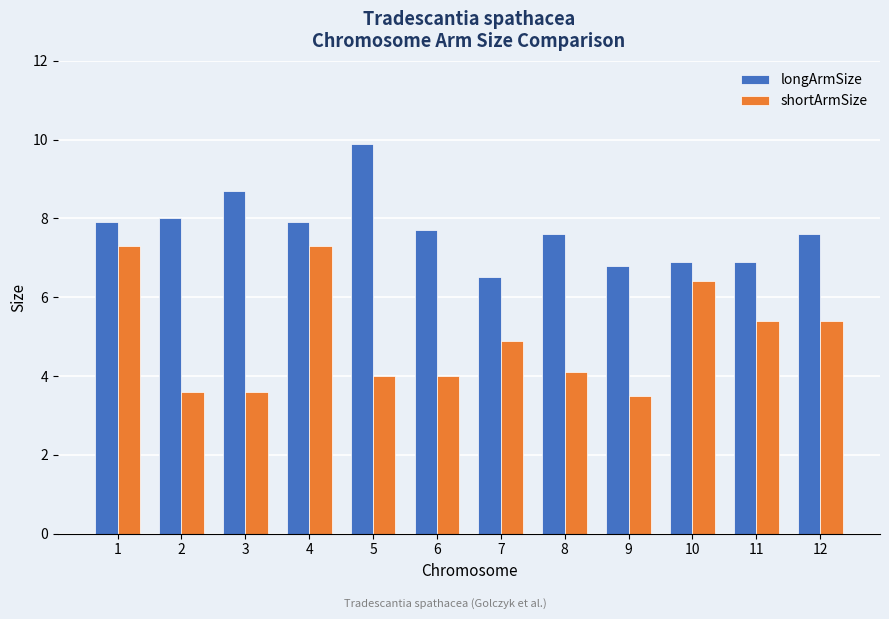

Which series has the largest range (max minus min)?

shortArmSize